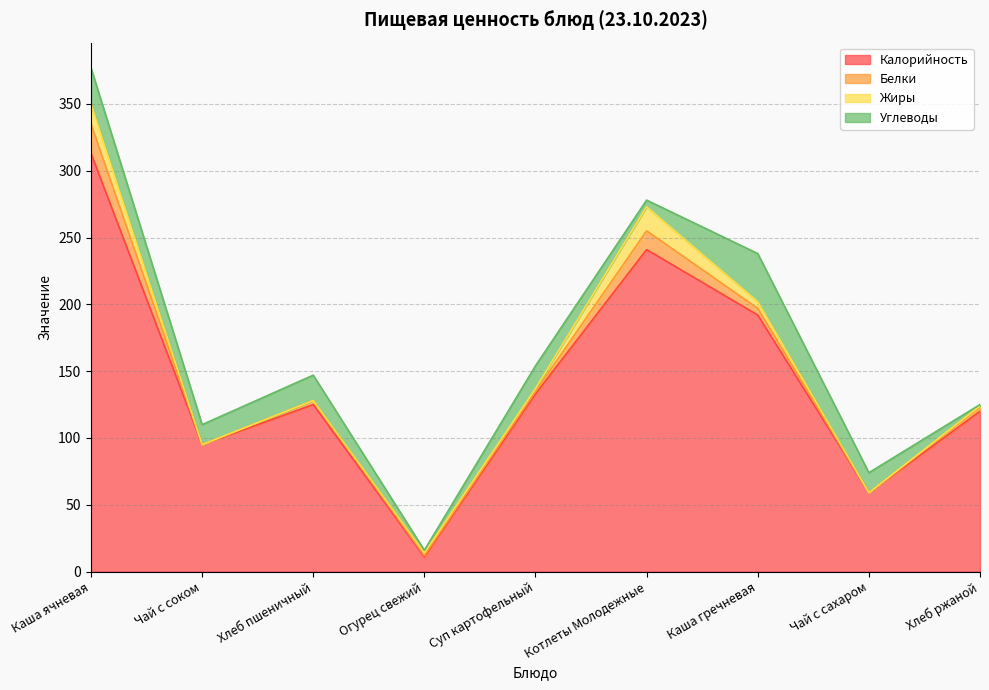

Which series changed the most between Огурец свежий and Хлеб ржаной?

Калорийность